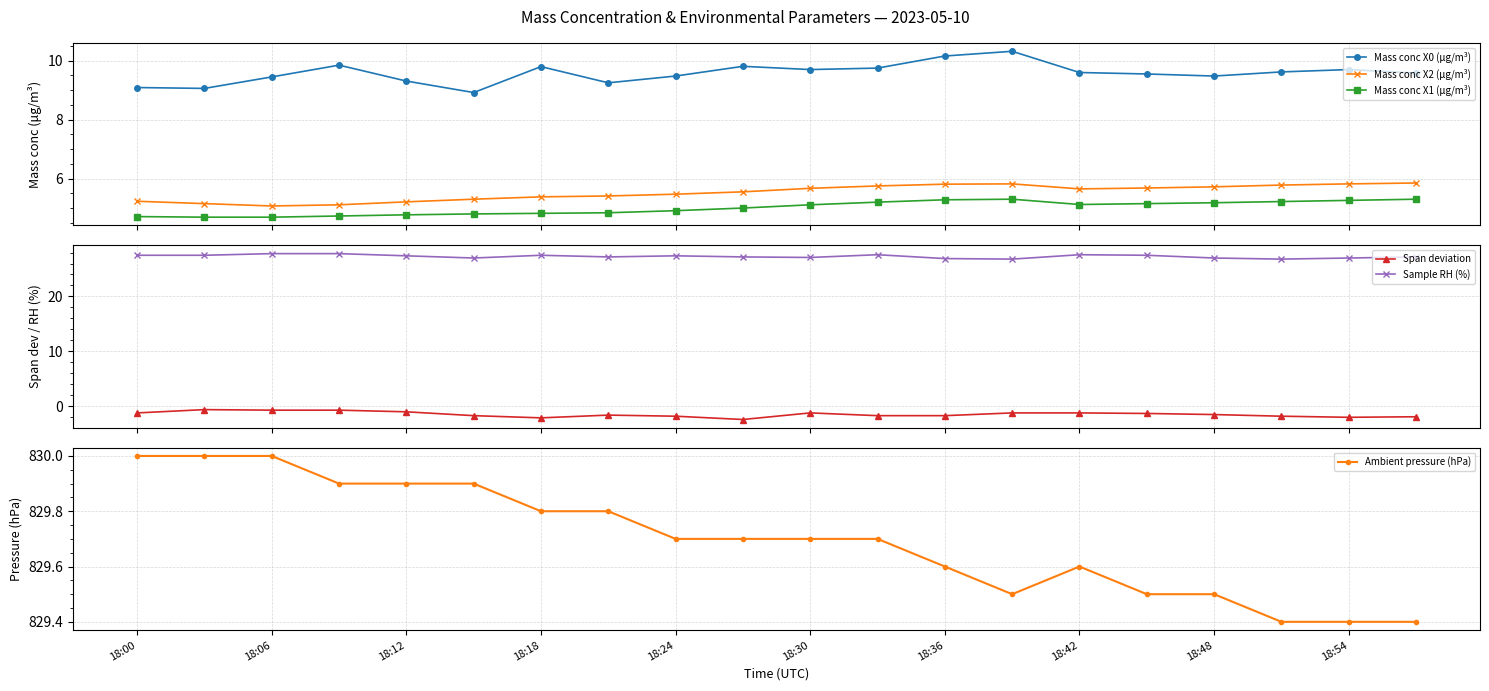

How many interior local valleys does the Mass conc X2 (μg/m³) series have?

2